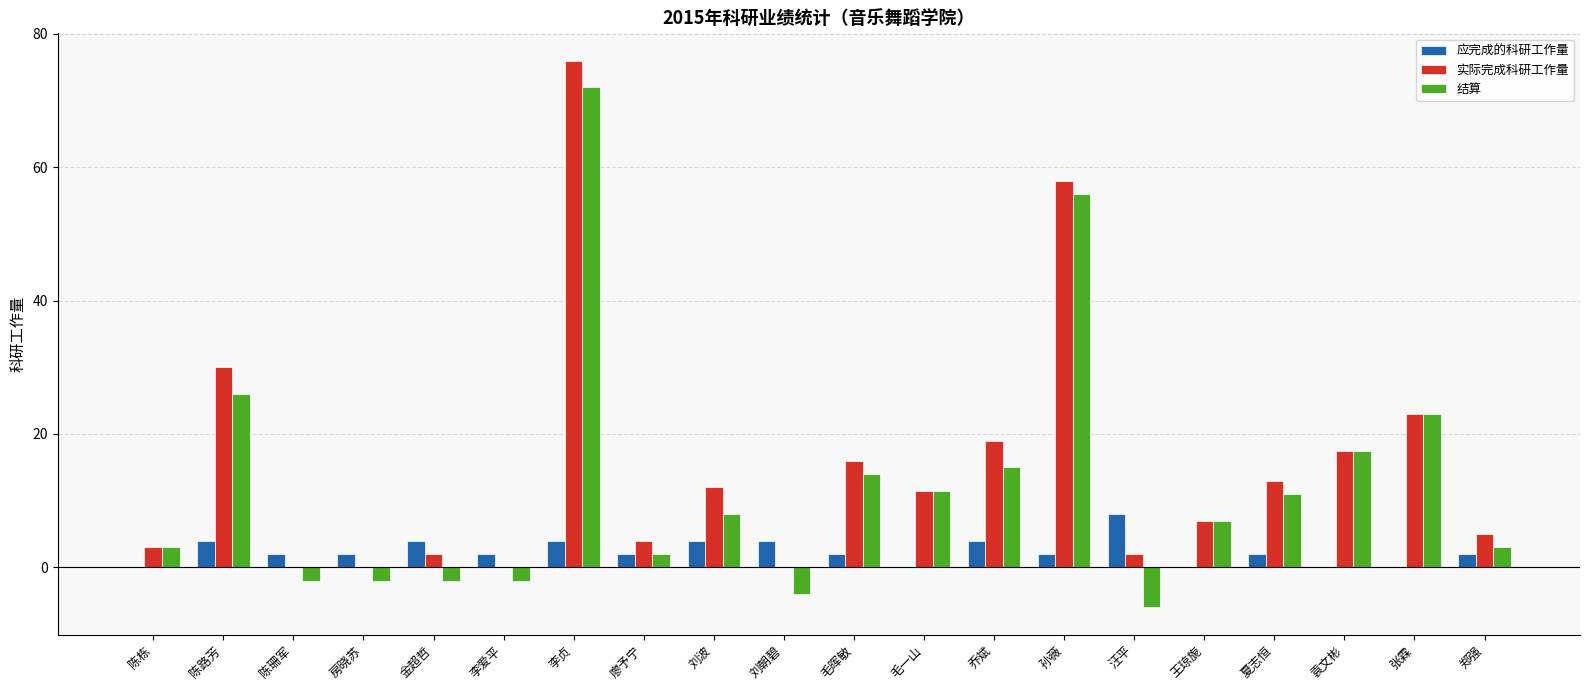

What are all the series names shown in the legend?

应完成的科研工作量, 实际完成科研工作量, 结算